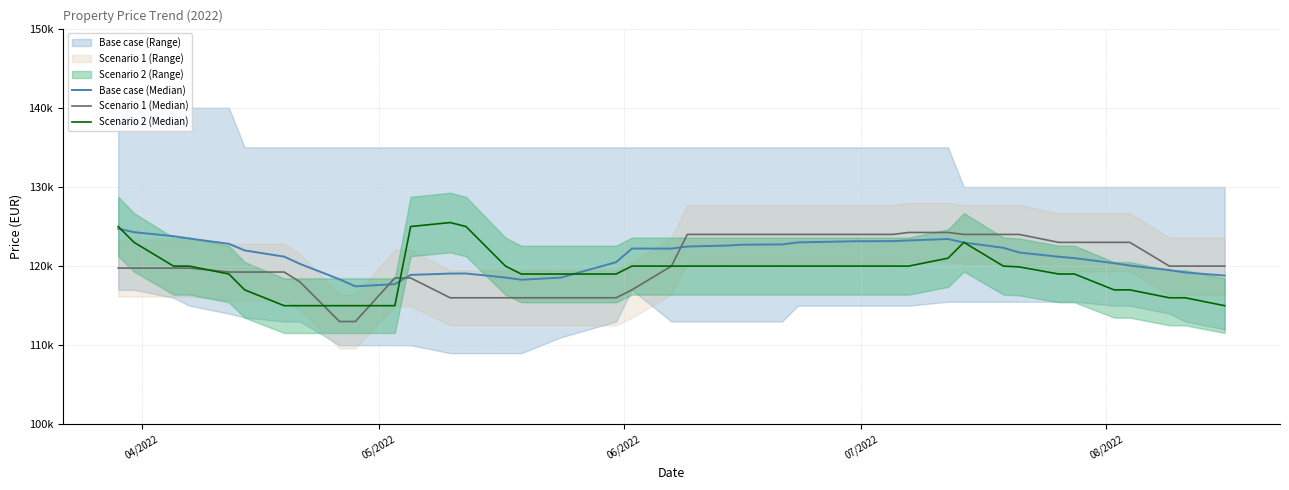

List the series in order of their peak value, lowest first.

Scenario 1 (Median), Base case (Median), Scenario 2 (Median)